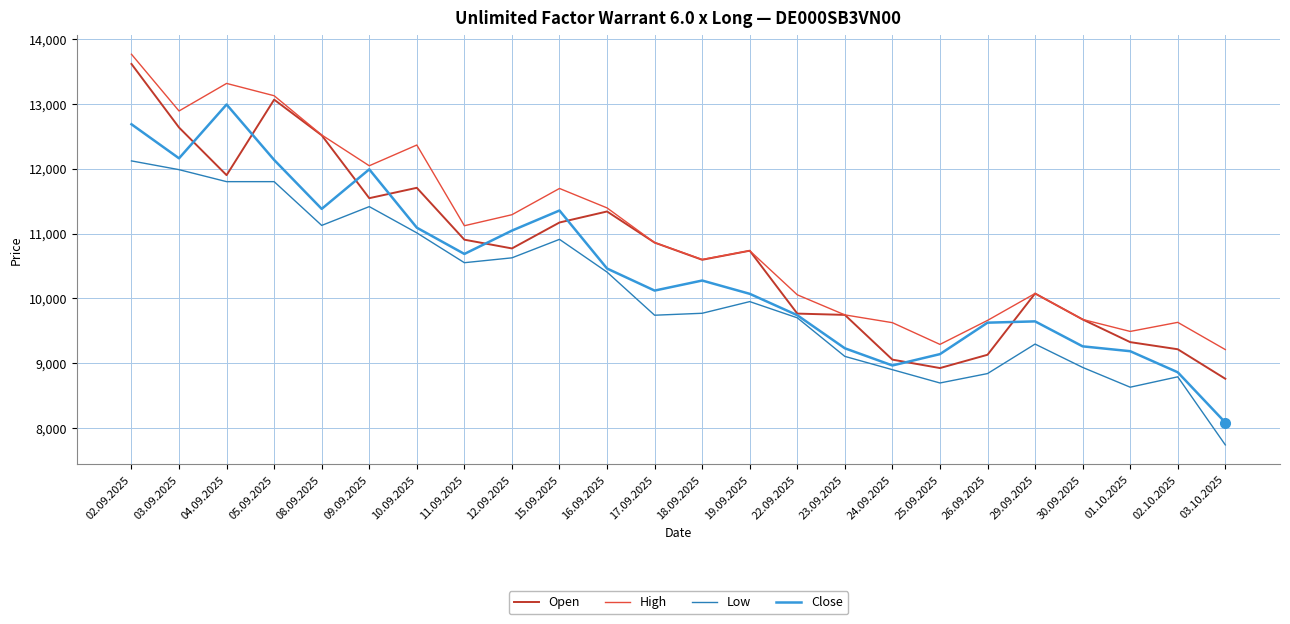

What is the minimum value for High?

9210